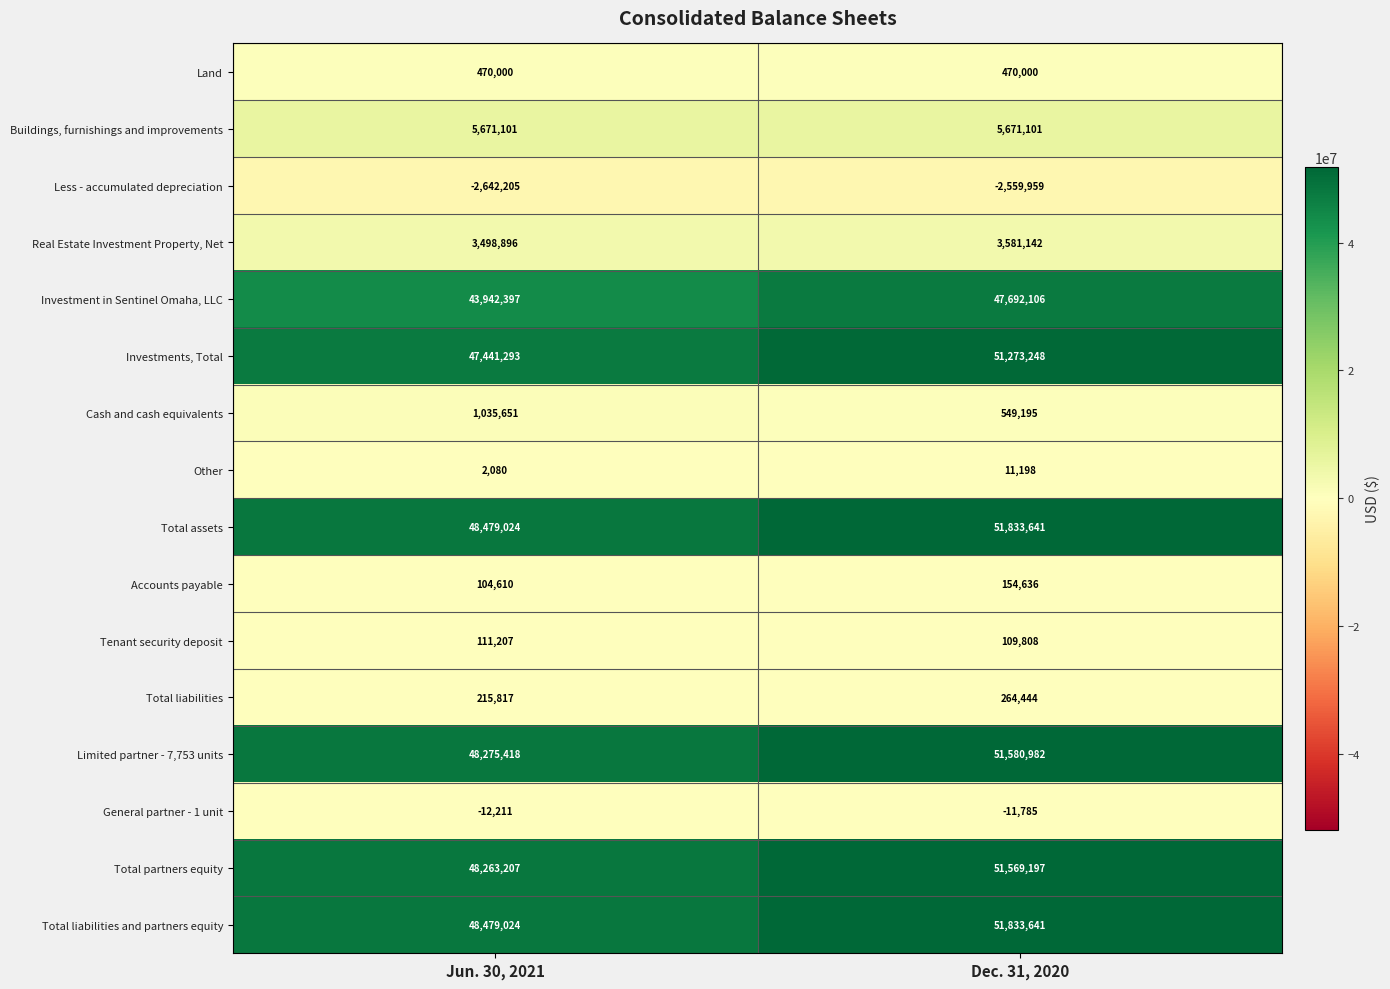

At how many categories does at least one series exceed 5644340?

2